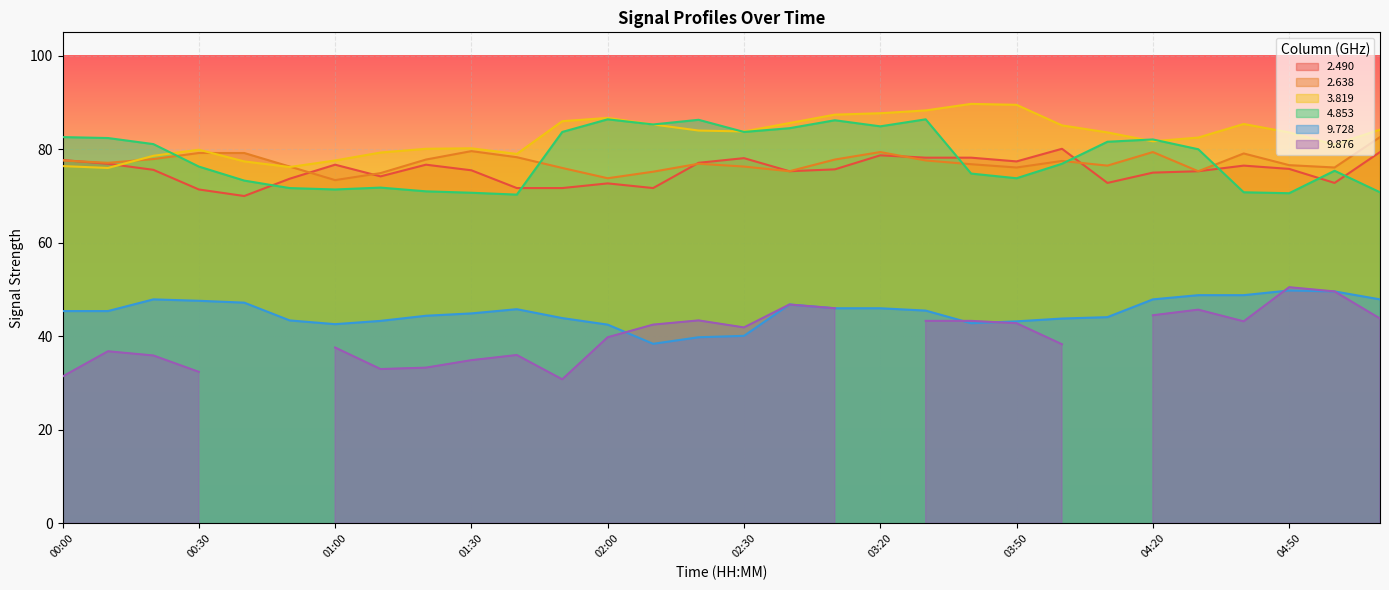

Is it true that   3.819 equals 89.5 at 03:50?

True